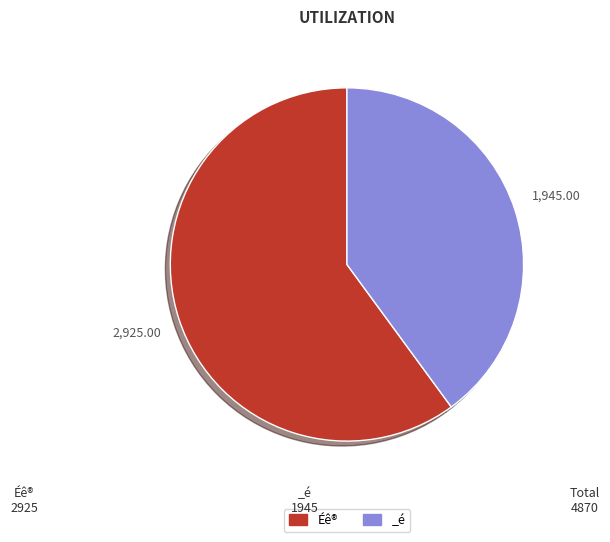

Rank the categories by value from lowest to highest.

_é, Éê®